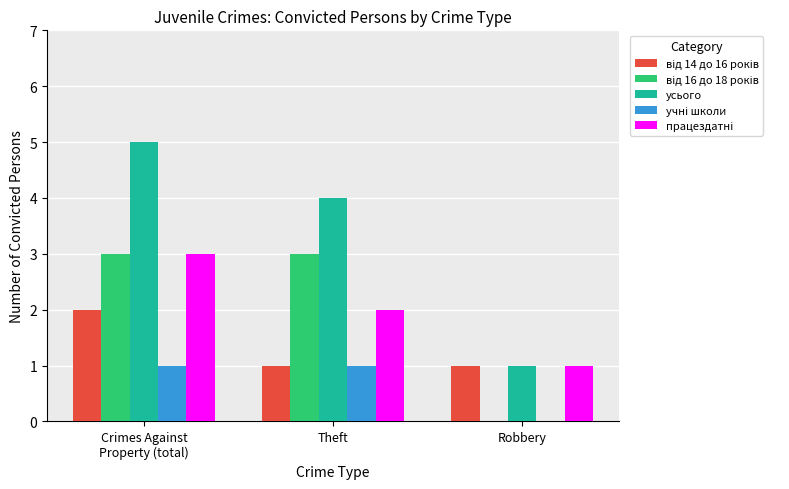

Which series has the largest total across all categories?

усього